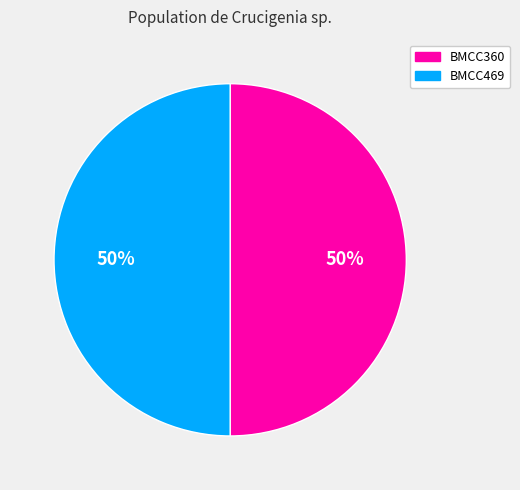

What is the ratio of the value at BMCC360 to the value at BMCC469?

1.0